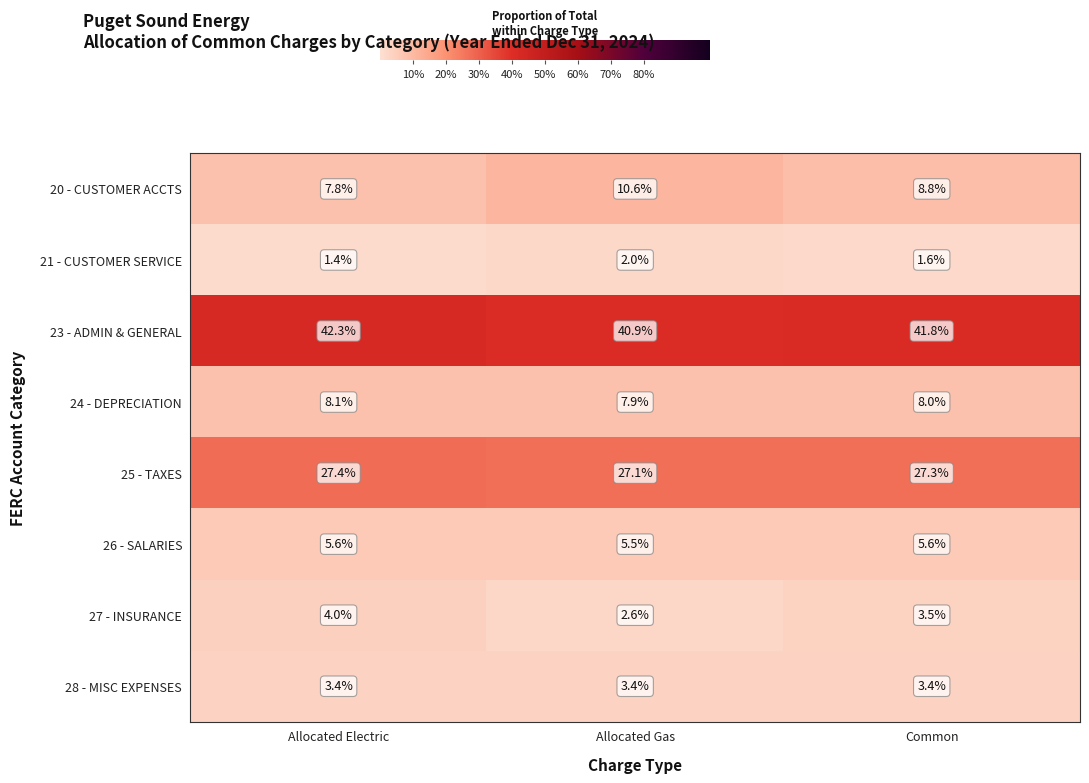

Reading right to left, transcribe all the data shown in this chart.

20 - CUSTOMER ACCTS: Common=8.8	Allocated Gas=10.6	Allocated Electric=7.8
21 - CUSTOMER SERVICE: Common=1.6	Allocated Gas=2.0	Allocated Electric=1.4
23 - ADMIN & GENERAL: Common=41.8	Allocated Gas=40.9	Allocated Electric=42.3
24 - DEPRECIATION: Common=8.0	Allocated Gas=7.9	Allocated Electric=8.1
25 - TAXES: Common=27.3	Allocated Gas=27.1	Allocated Electric=27.4
26 - SALARIES: Common=5.6	Allocated Gas=5.5	Allocated Electric=5.6
27 - INSURANCE: Common=3.5	Allocated Gas=2.6	Allocated Electric=4.0
28 - MISC EXPENSES: Common=3.4	Allocated Gas=3.4	Allocated Electric=3.4